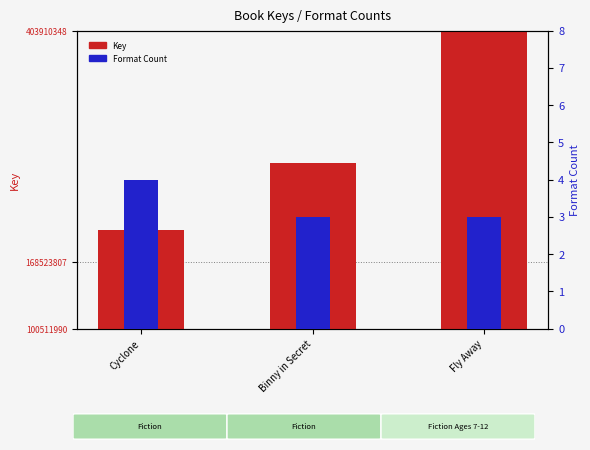

Rank the series at Binny in Secret from lowest to highest value.

Format Count, Key